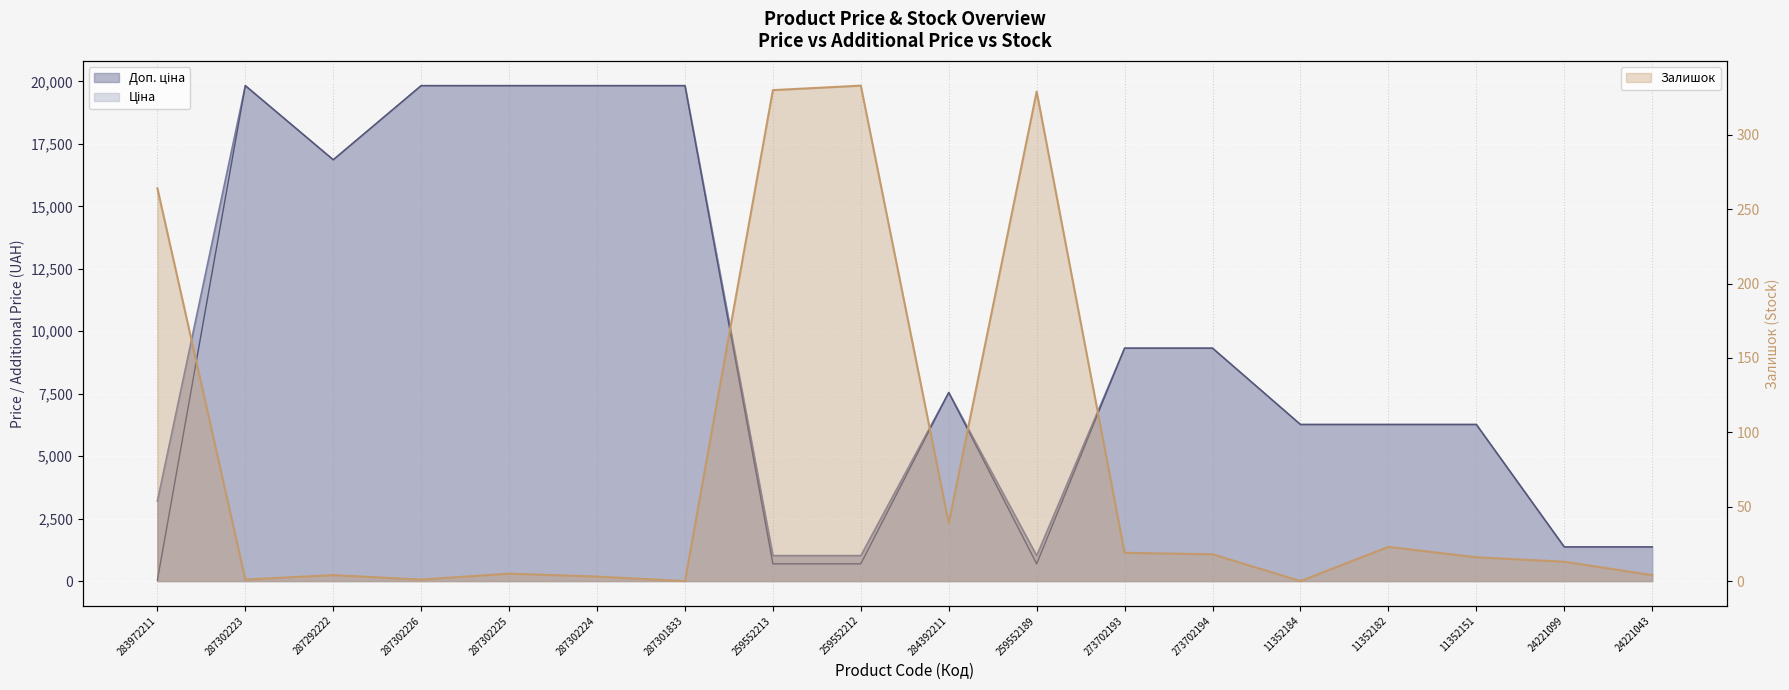

Between 259552189 and 273702193, which series saw the biggest shift?

Ціна